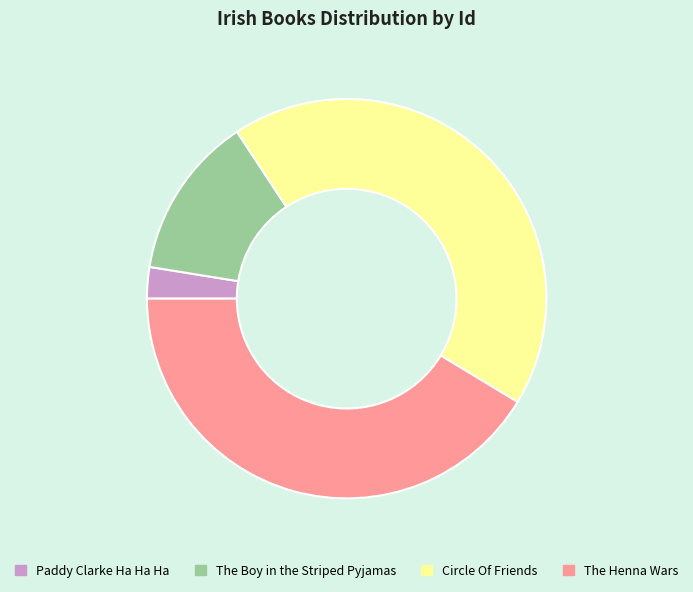

Between Circle Of Friends and The Boy in the Striped Pyjamas, which is larger?

Circle Of Friends